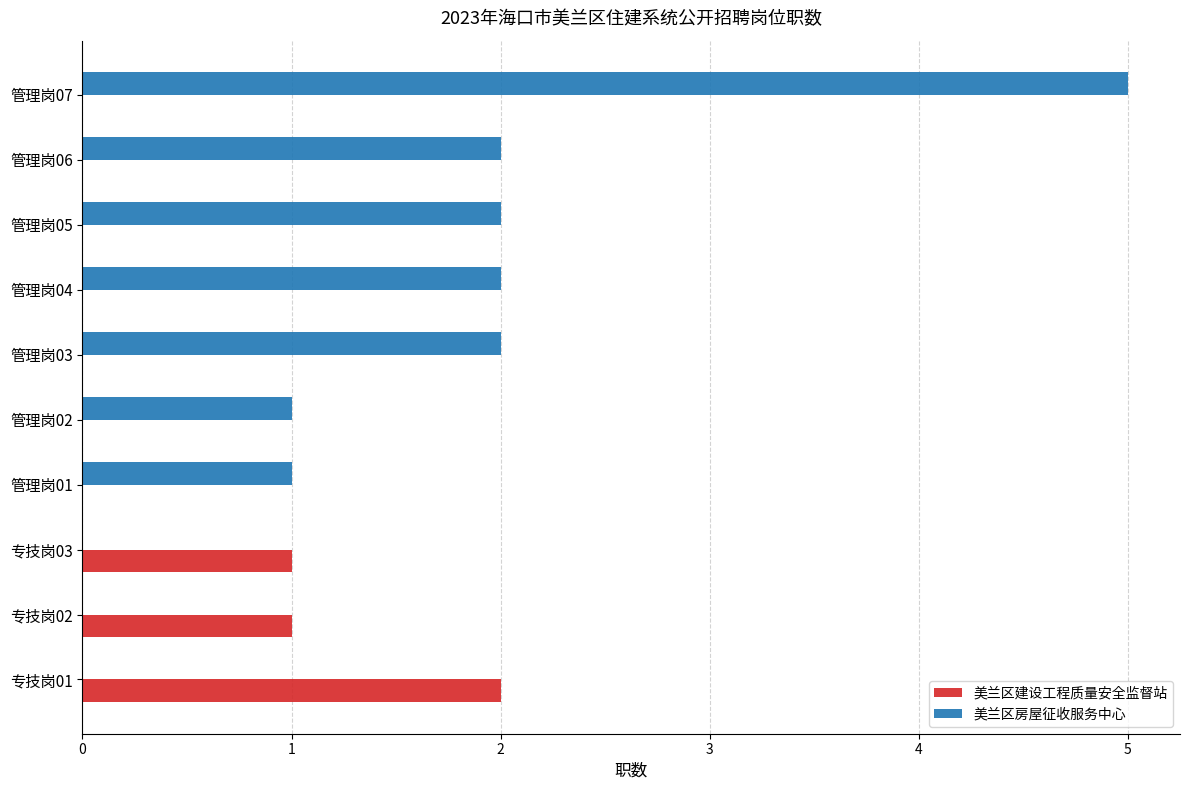

The 美兰区房屋征收服务中心 series shows 2 at 管理岗02. True or false?

False